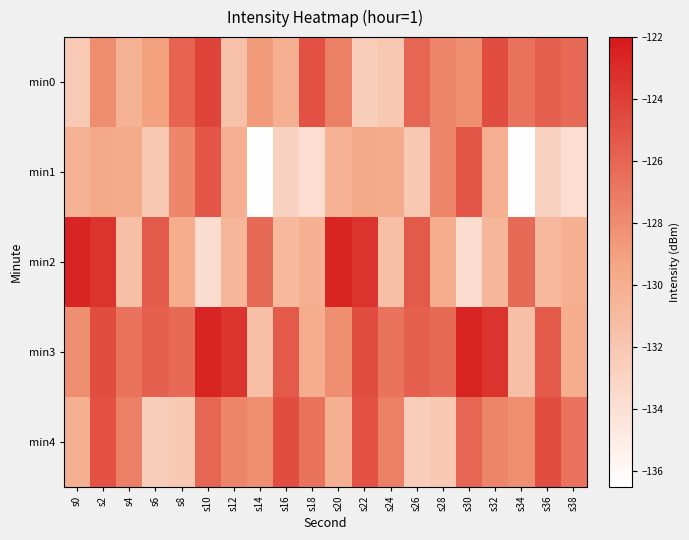

Which has a higher value, s20 or s6?

s20